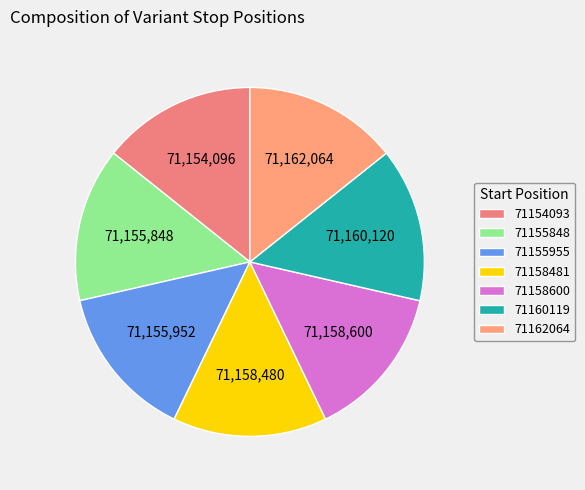

True or false: 71155848 accounts for 5% of the total.

False